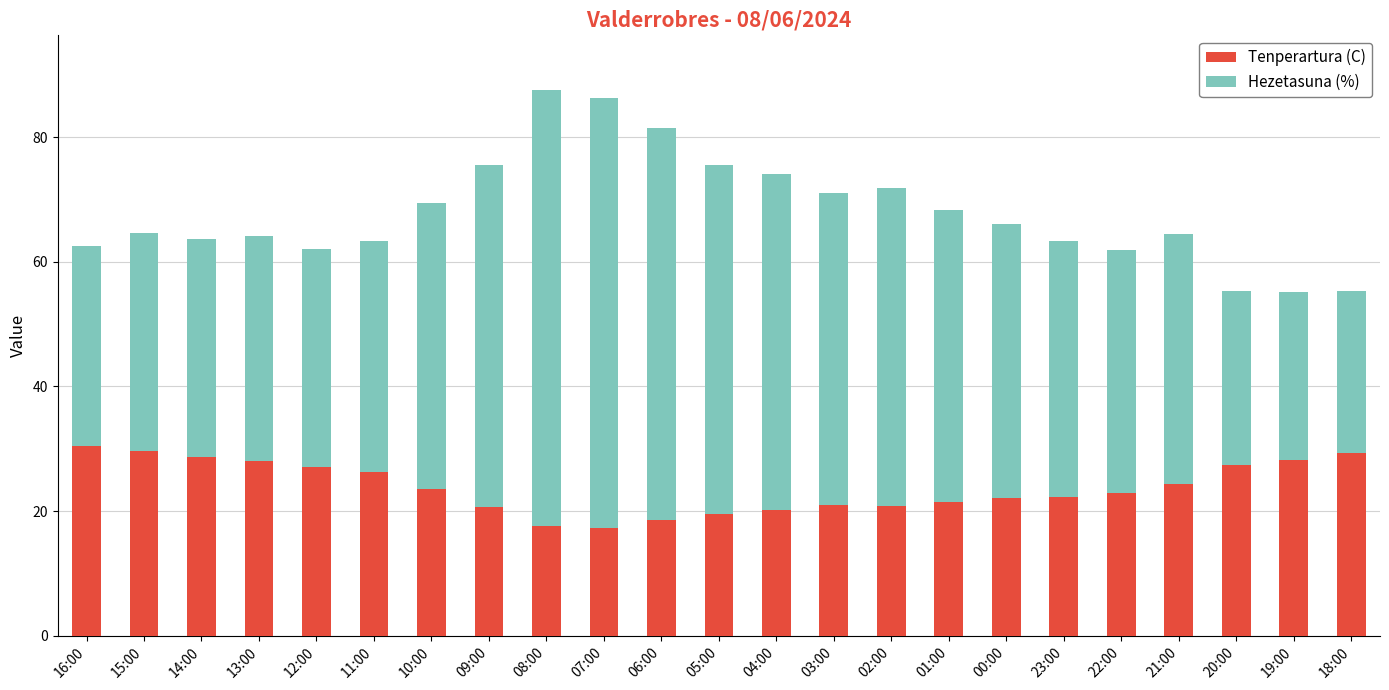

What is the sum of all Tenperartura (C) values?

547.2